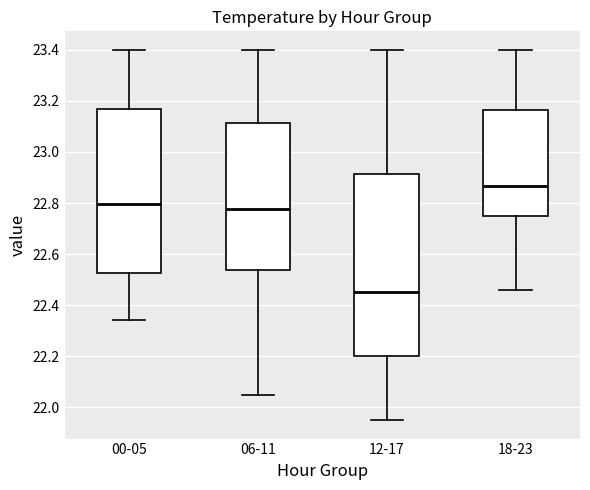

Where is the lower edge of the box for 12-17 on the y-axis? The values are not printed on the chart, so give them approximately, as read against the axis.

22.20